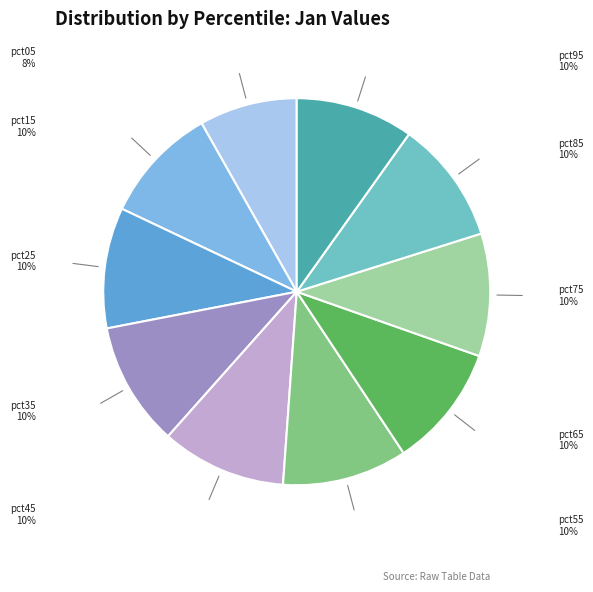

Combined, do pct35 and pct65 account for over 50%?

No